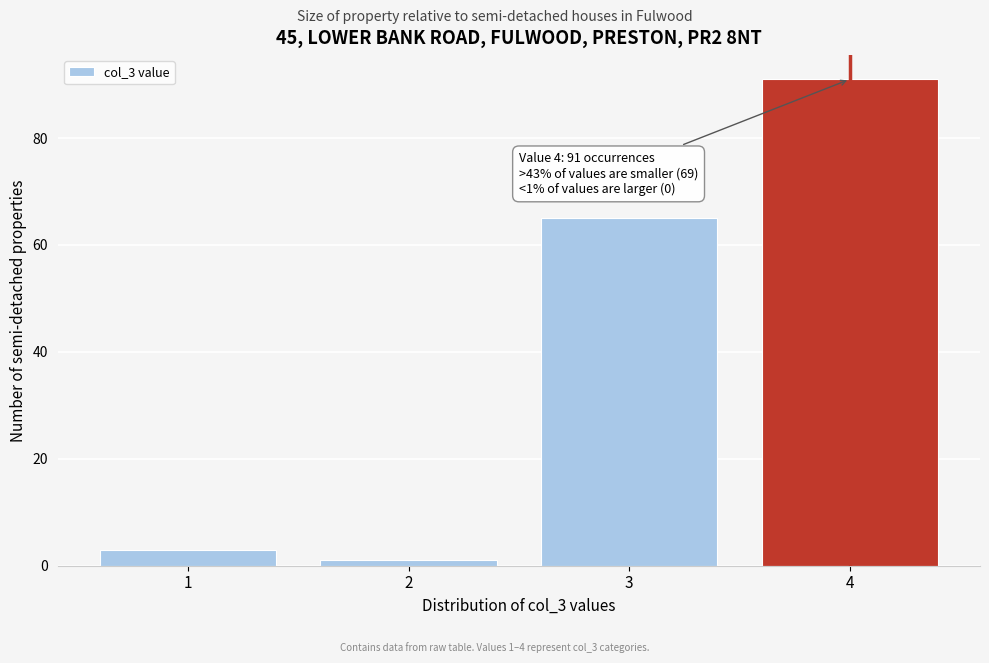

Reading left to right, what are all the values shown in this chart?

1=3	2=1	3=65	4=91